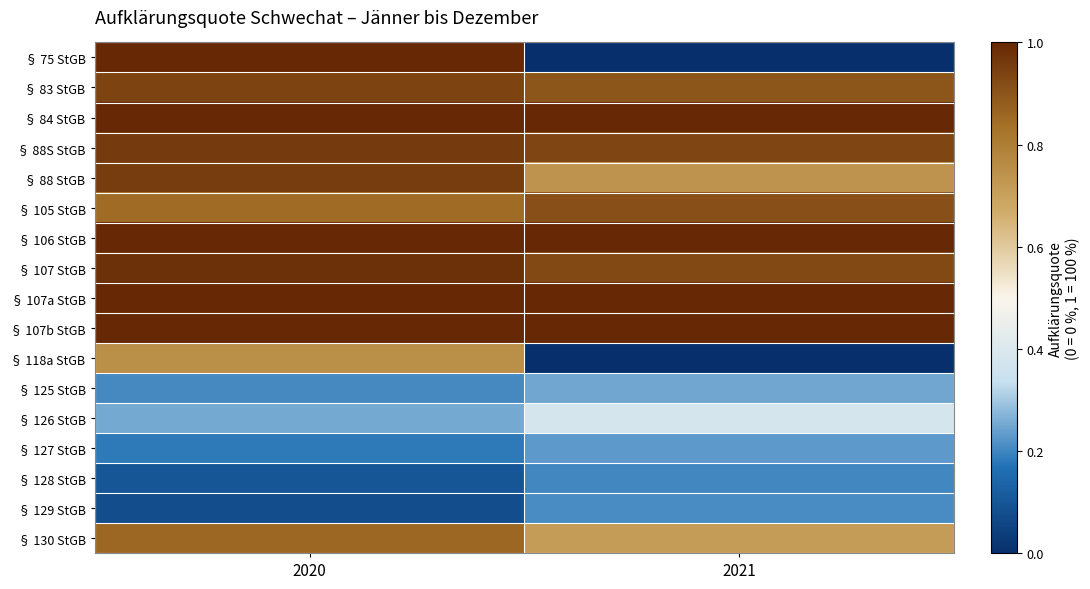

Which series has the largest range (max minus min)?

§ 75 StGB